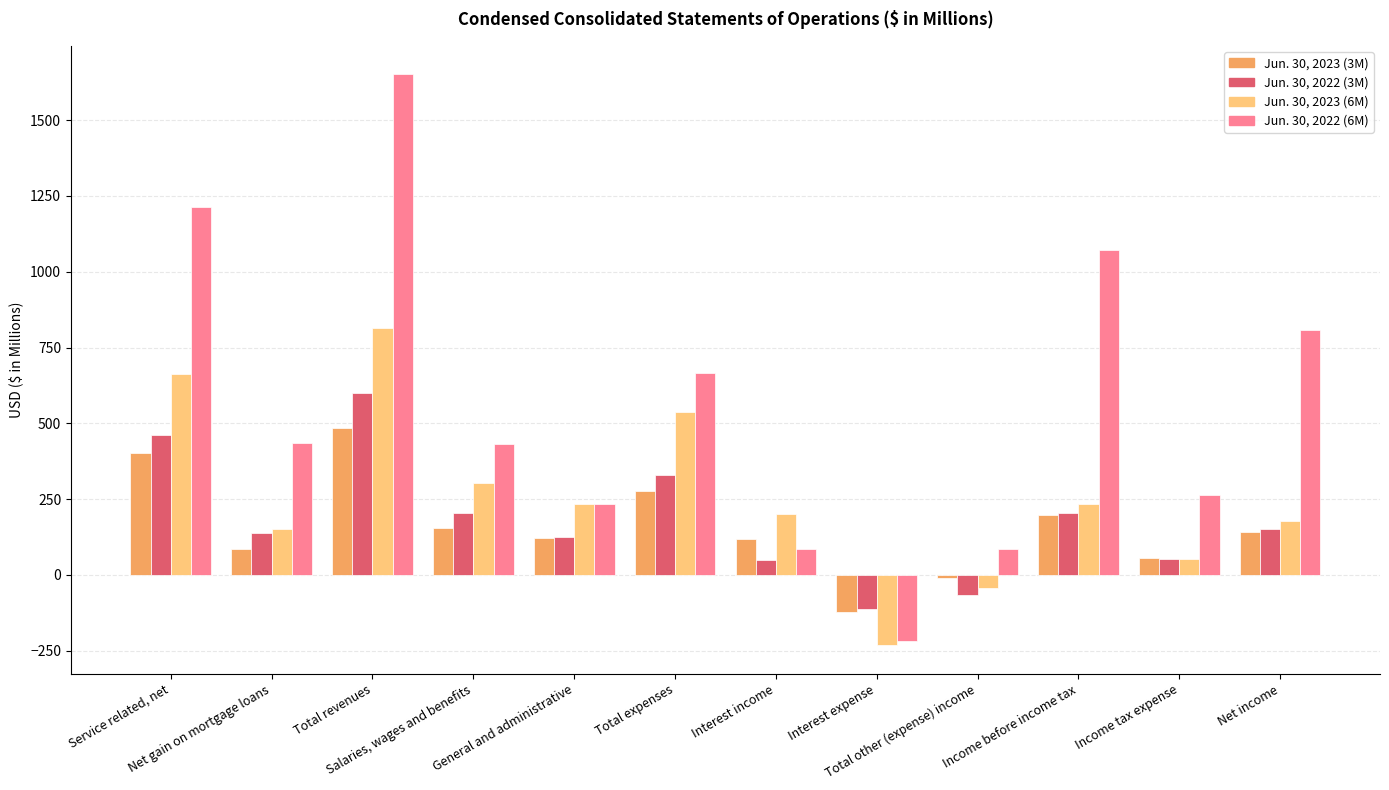

Is it true that Jun. 30, 2022 (6M) equals 108 at Net gain on mortgage loans?

False